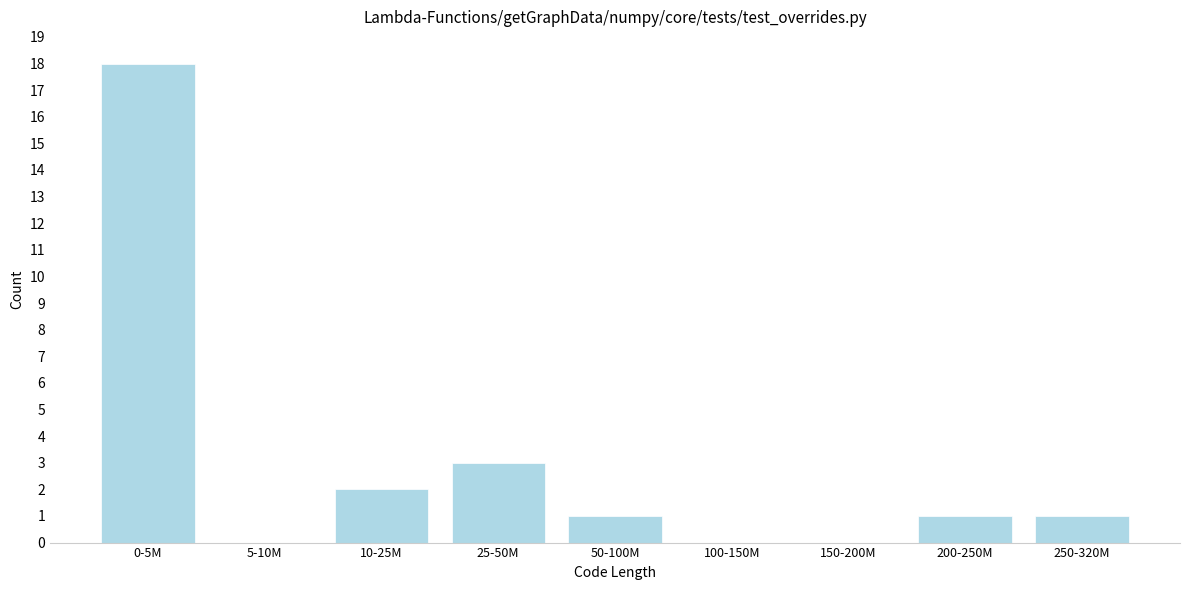

Reading left to right, transcribe all the data shown in this chart.

0-5M=18	5-10M=0	10-25M=2	25-50M=3	50-100M=1	100-150M=0	150-200M=0	200-250M=1	250-320M=1